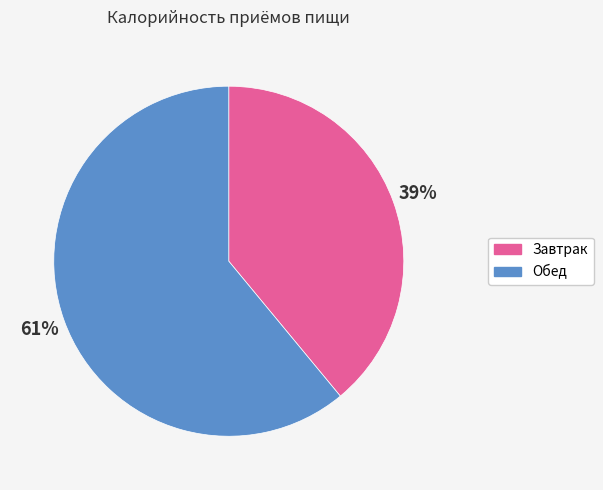

How many slices are in this pie chart?

2